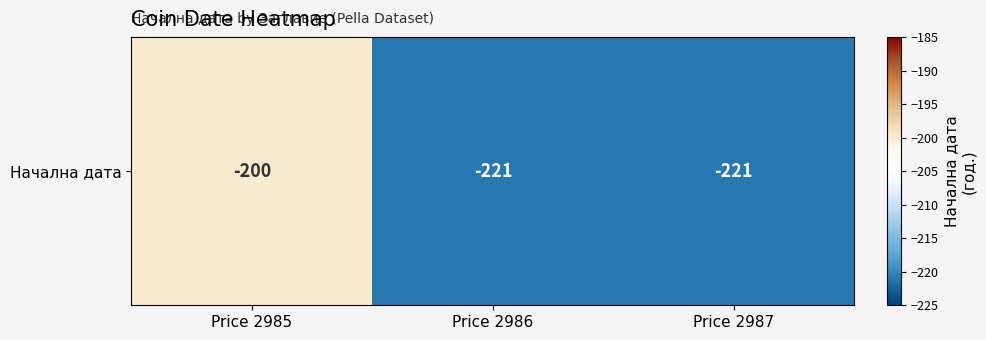

Rank the categories by value from lowest to highest.

Price 2986, Price 2987, Price 2985